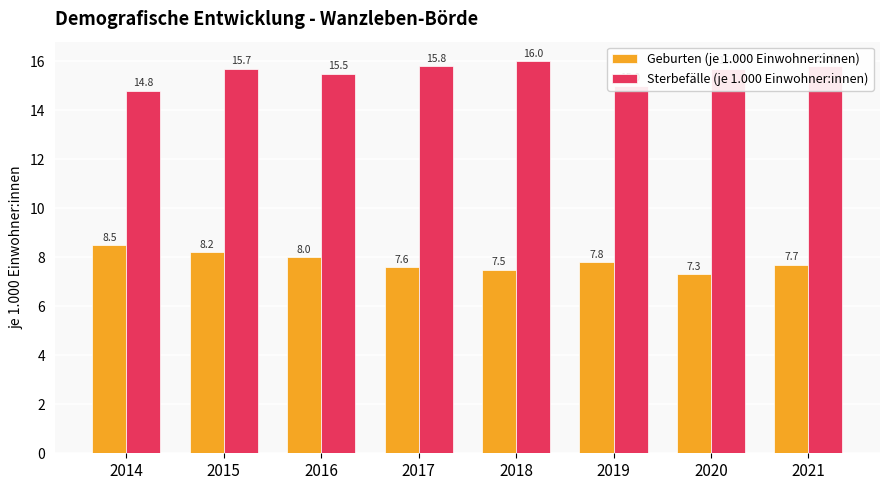

Reading left to right, extract all data points from this chart.

Geburten (je 1.000 Einwohner:innen): 2014=8.5	2015=8.2	2016=8.0	2017=7.6	2018=7.5	2019=7.8	2020=7.3	2021=7.7
Sterbefälle (je 1.000 Einwohner:innen): 2014=14.8	2015=15.7	2016=15.5	2017=15.8	2018=16.0	2019=15.0	2020=15.7	2021=15.8